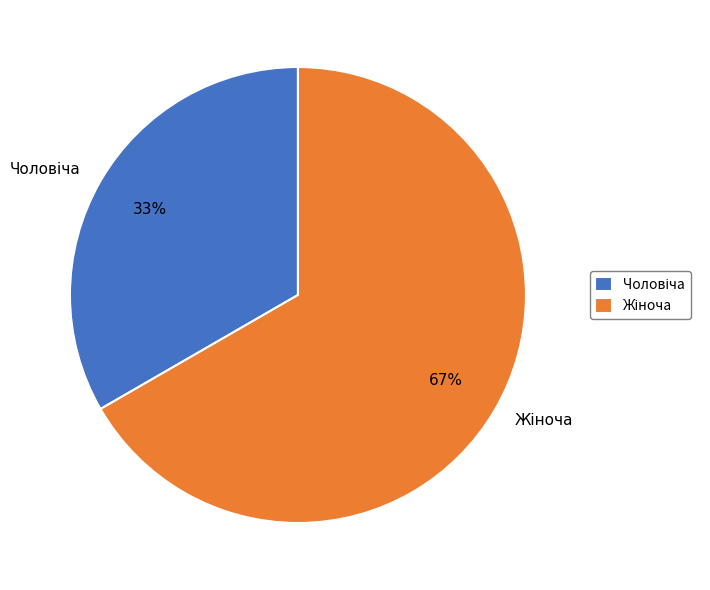

To the nearest percent, what is the average slice percentage?

50%